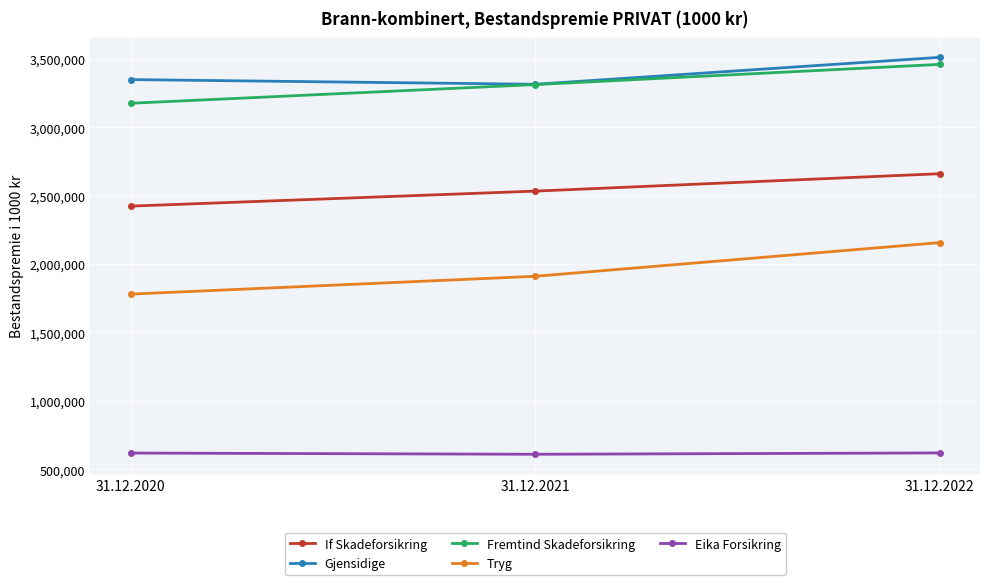

Does the chart have visible grid lines?

Yes